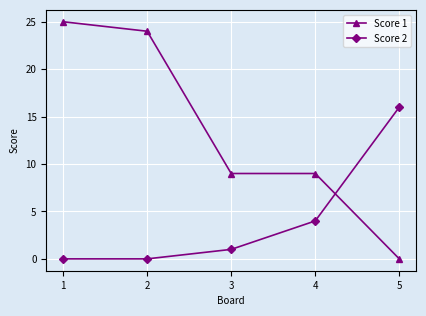

Reading right to left, transcribe all the data shown in this chart.

Score 1: 5=0	4=9	3=9	2=24	1=25
Score 2: 5=16	4=4	3=1	2=0	1=0